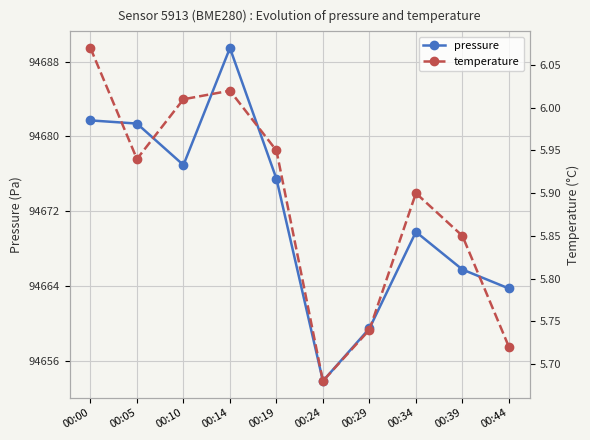

True or false: pressure and temperature intersect in this chart.

False